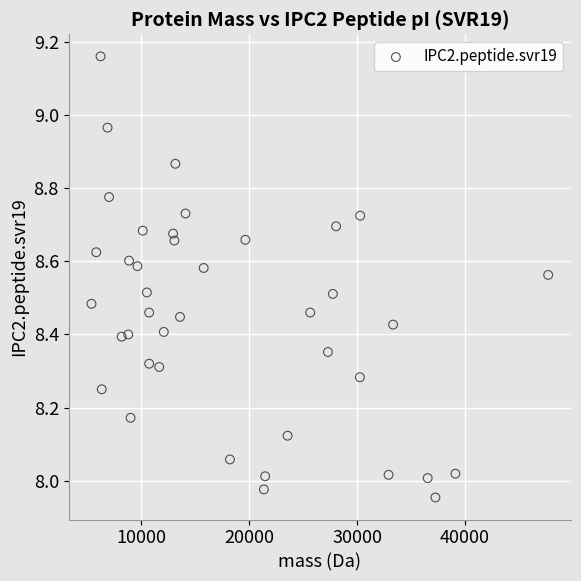

What is the range of Y values (max minus min)?

1.2